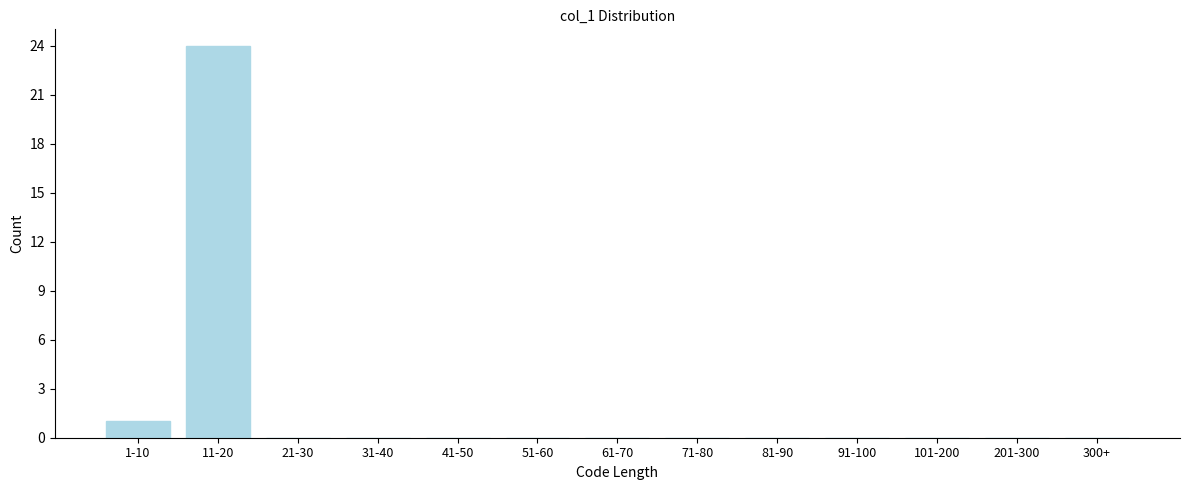

Reading left to right, list all the values displayed in this chart.

1-10=1	11-20=24	21-30=0	31-40=0	41-50=0	51-60=0	61-70=0	71-80=0	81-90=0	91-100=0	101-200=0	201-300=0	300+=0